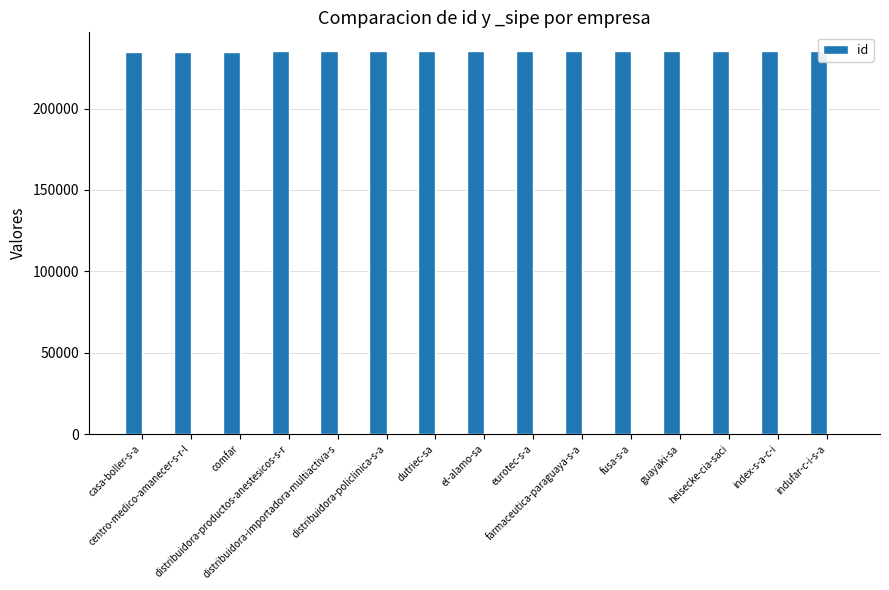

List the labels in order of value, largest first.

eurotec-s-a, indufar-c-i-s-a, index-s-a-c-i, distribuidora-productos-anestesicos-s-r, heisecke-cia-saci, guayaki-sa, fusa-s-a, farmaceutica-paraguaya-s-a, el-alamo-sa, dutriec-sa, distribuidora-policlinica-s-a, distribuidora-importadora-multiactiva-s, comfar, centro-medico-amanecer-s-r-l, casa-boller-s-a